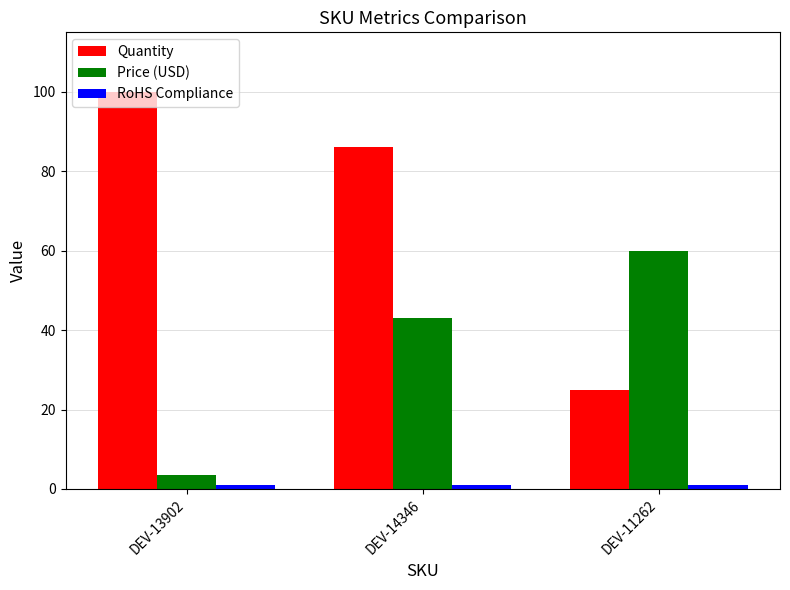

The value of Price (USD) at DEV-11262 is 104.8. True or false?

False